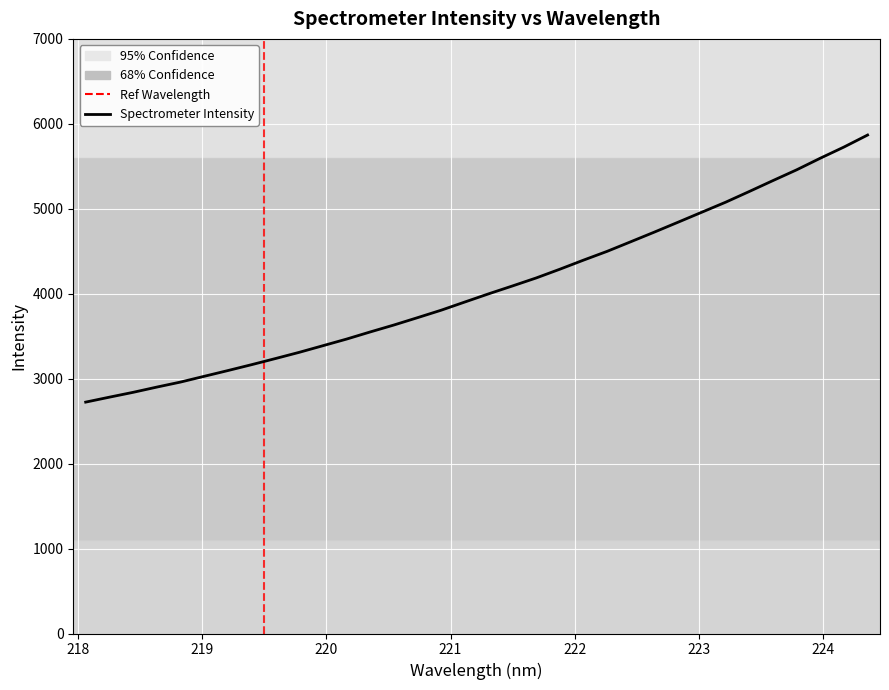

Does the chart have visible grid lines?

Yes